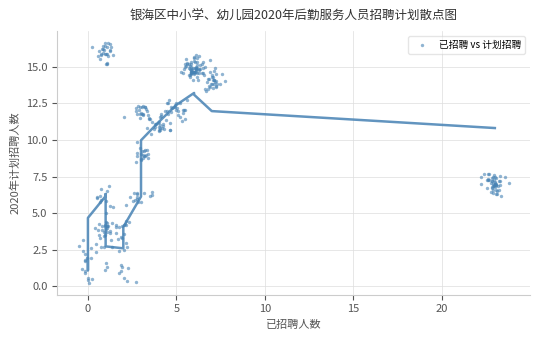

What is the range of Y values (max minus min)?

16.4